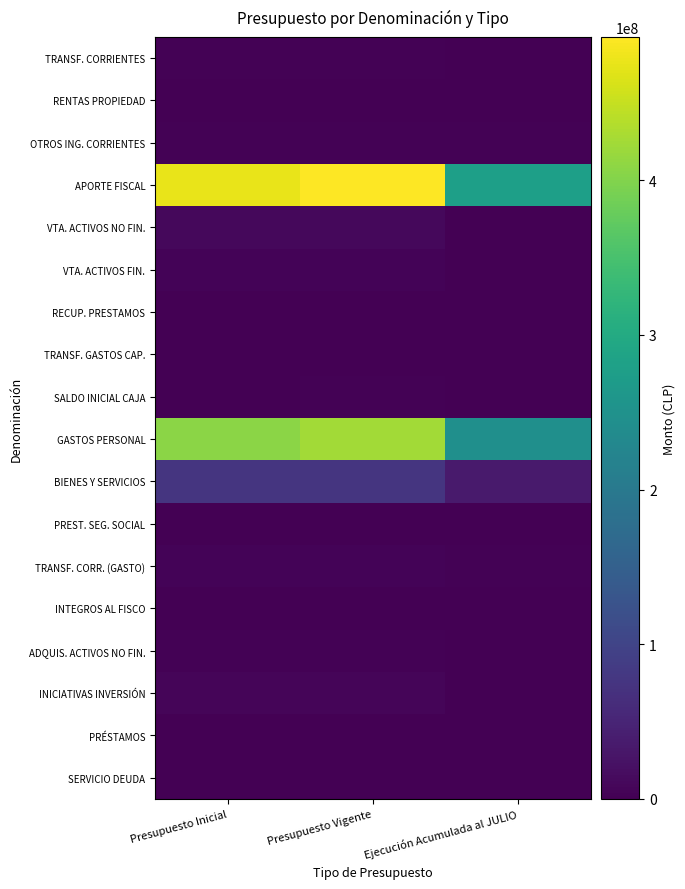

List the series in order of their peak value, lowest first.

INTEGROS AL FISCO, RENTAS PROPIEDAD, TRANSF. GASTOS CAP., PREST. SEG. SOCIAL, PRÉSTAMOS, RECUP. PRESTAMOS, SERVICIO DEUDA, TRANSF. CORRIENTES, SALDO INICIAL CAJA, ADQUIS. ACTIVOS NO FIN., OTROS ING. CORRIENTES, TRANSF. CORR. (GASTO), VTA. ACTIVOS FIN., INICIATIVAS INVERSIÓN, VTA. ACTIVOS NO FIN., BIENES Y SERVICIOS, GASTOS PERSONAL, APORTE FISCAL